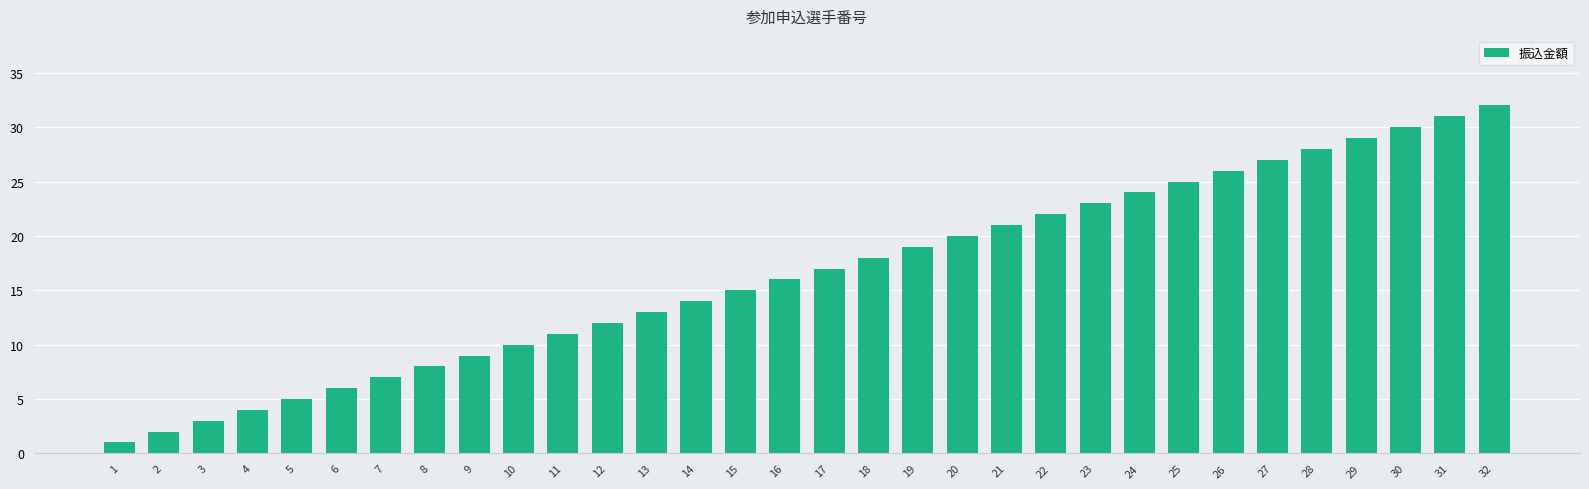

List the labels in order of value, smallest first.

1, 2, 3, 4, 5, 6, 7, 8, 9, 10, 11, 12, 13, 14, 15, 16, 17, 18, 19, 20, 21, 22, 23, 24, 25, 26, 27, 28, 29, 30, 31, 32